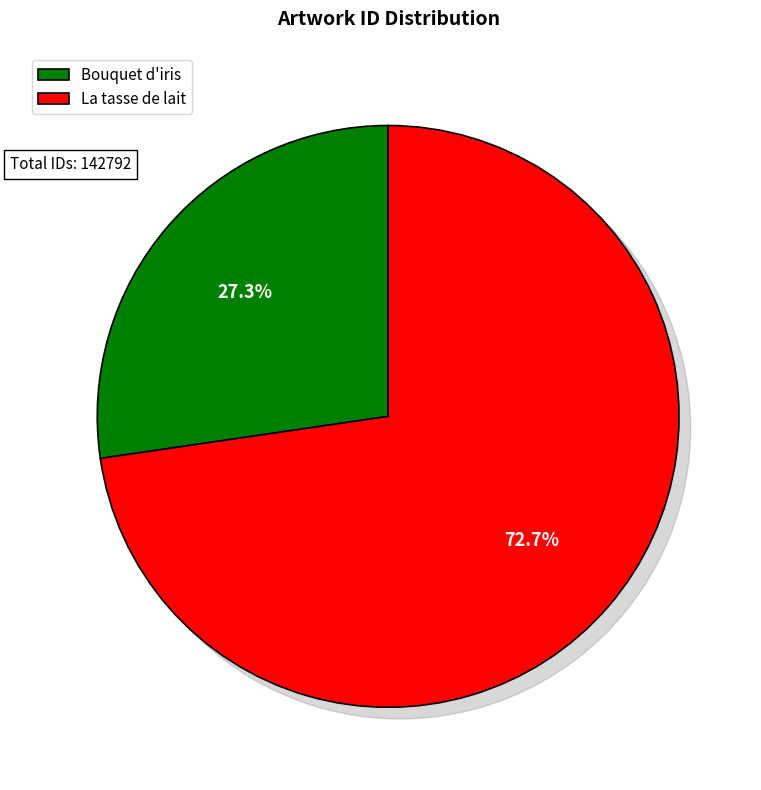

True or false: Bouquet d'iris accounts for 38% of the total.

False